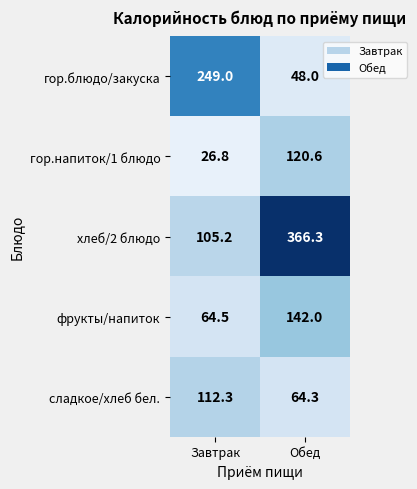

Which label corresponds to the largest value in the chart?

Обед